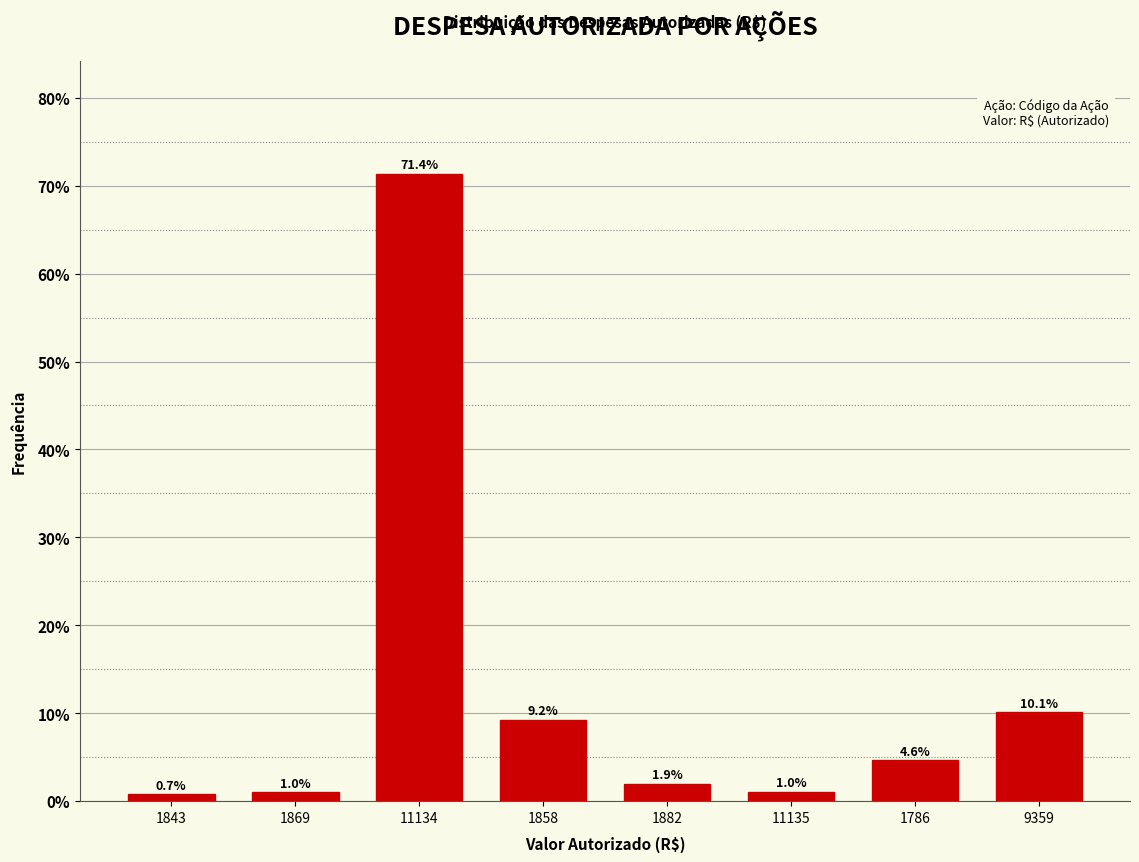

Reading left to right, list all the values displayed in this chart.

1843=0.7	1869=1.0	11134=71.4	1858=9.2	1882=1.9	11135=1.0	1786=4.6	9359=10.1